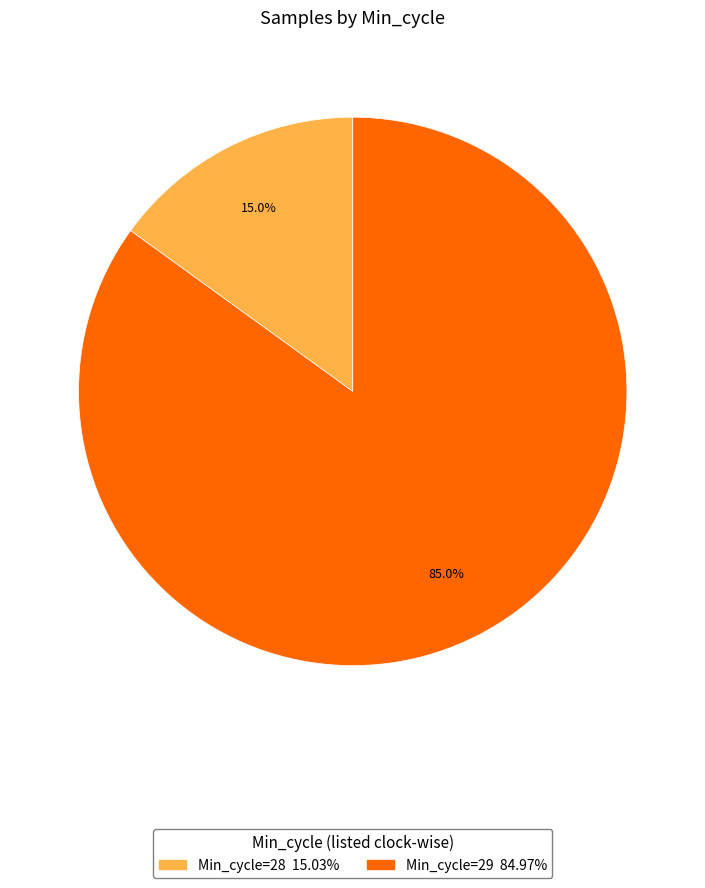

Is there any slice that represents more than half of the pie?

Yes